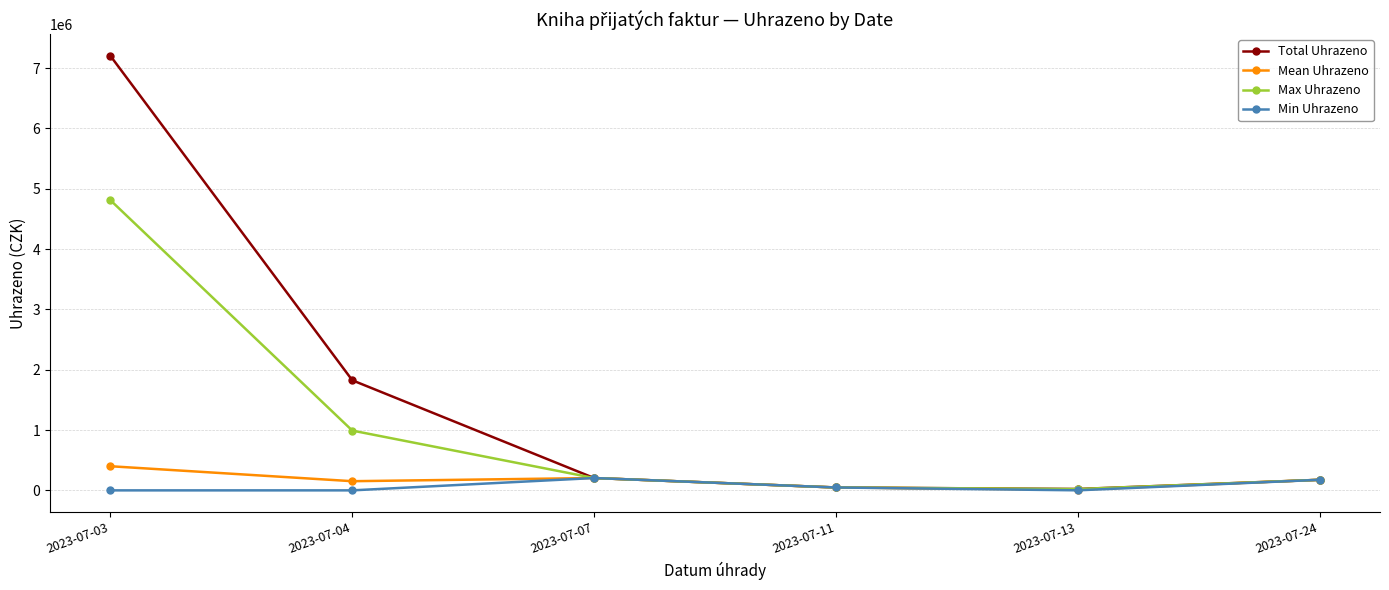

At which category is the sum across all series the highest?

2023-07-03